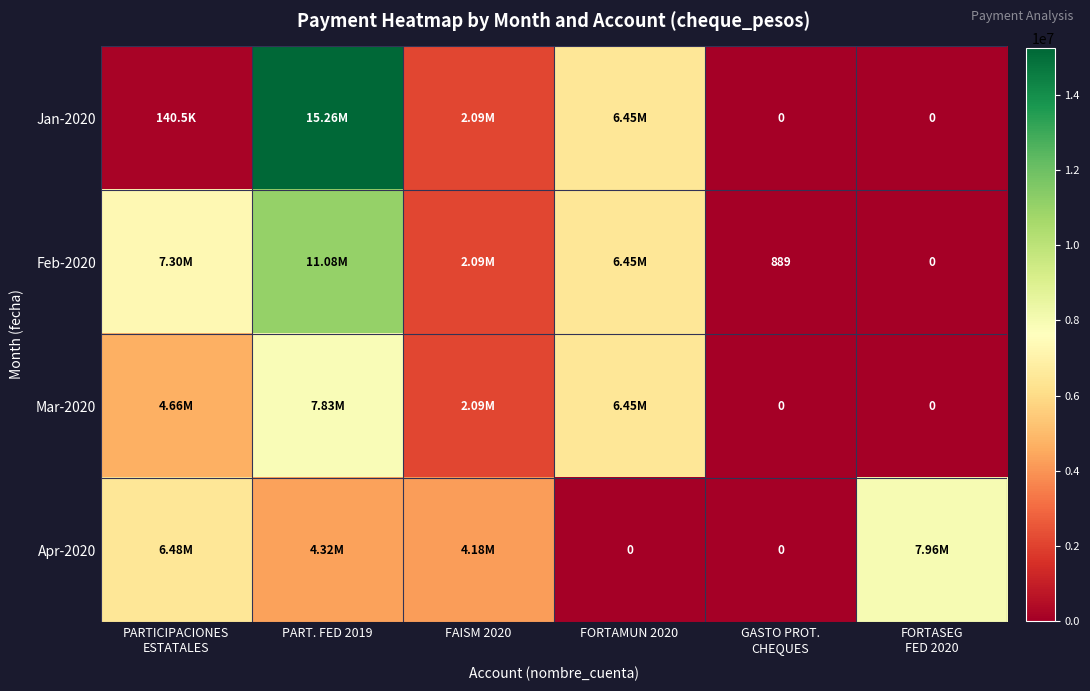

The Feb-2020 series shows 11082812.0 at PART. FED 2019. True or false?

True